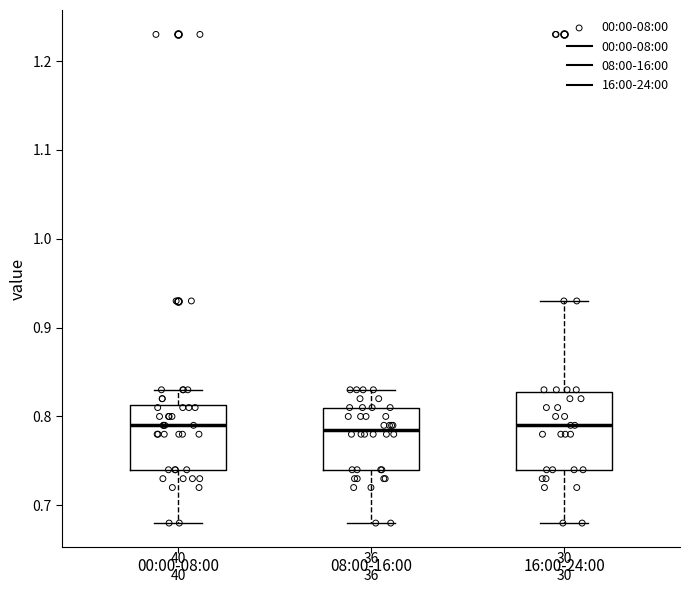

Which box is the tallest, from its lower edge to its upper edge?

16:00-24:00